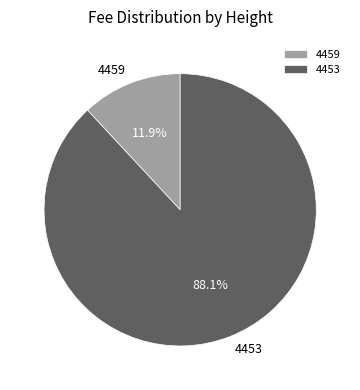

Approximately how many times larger is the value at 4453 compared to 4459?

7.4